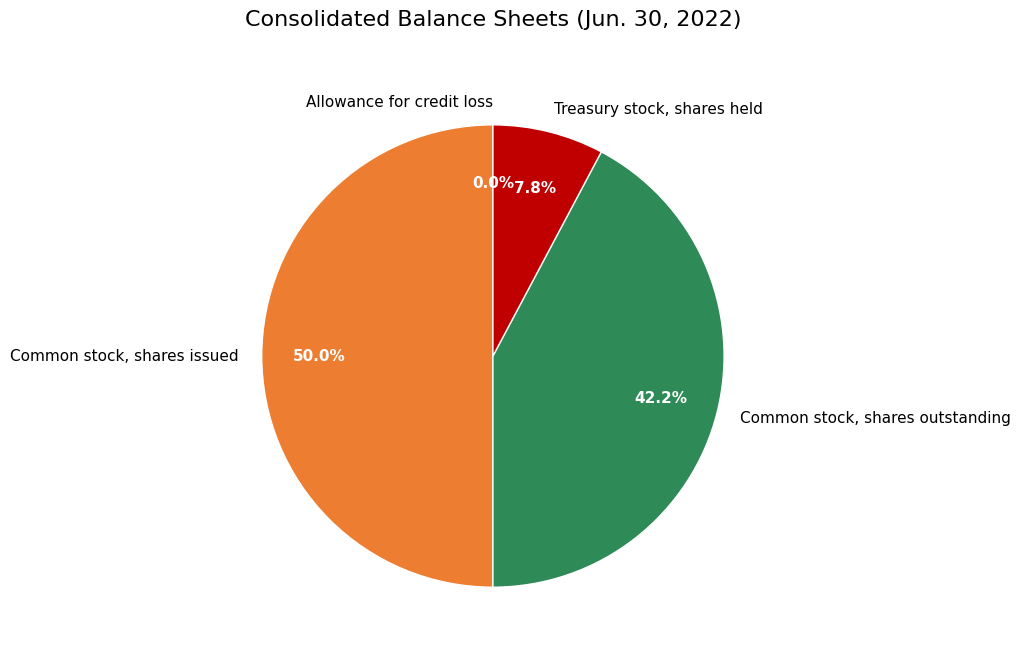

How much of the chart is everything except Common stock, shares outstanding?

57.8%